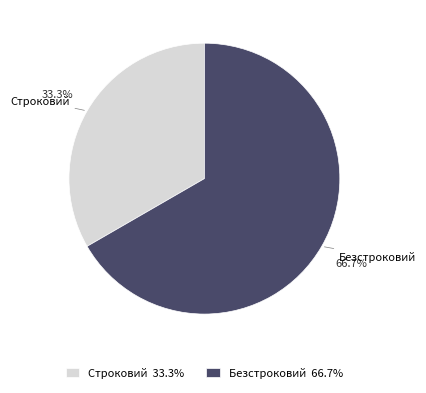

Do Безстроковий and Строковий together represent more than half of the pie?

Yes